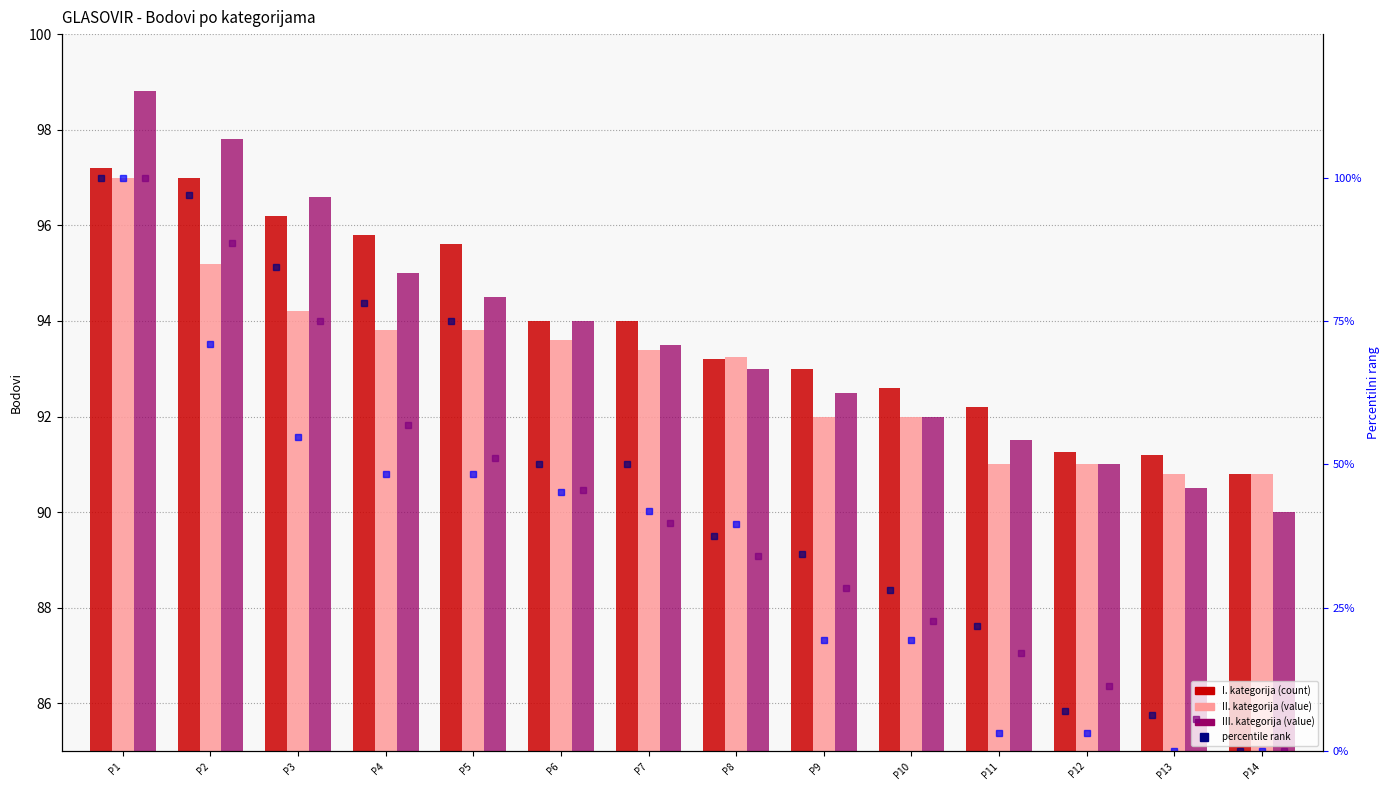

At which label does I. kategorija first exceed 94?

P1